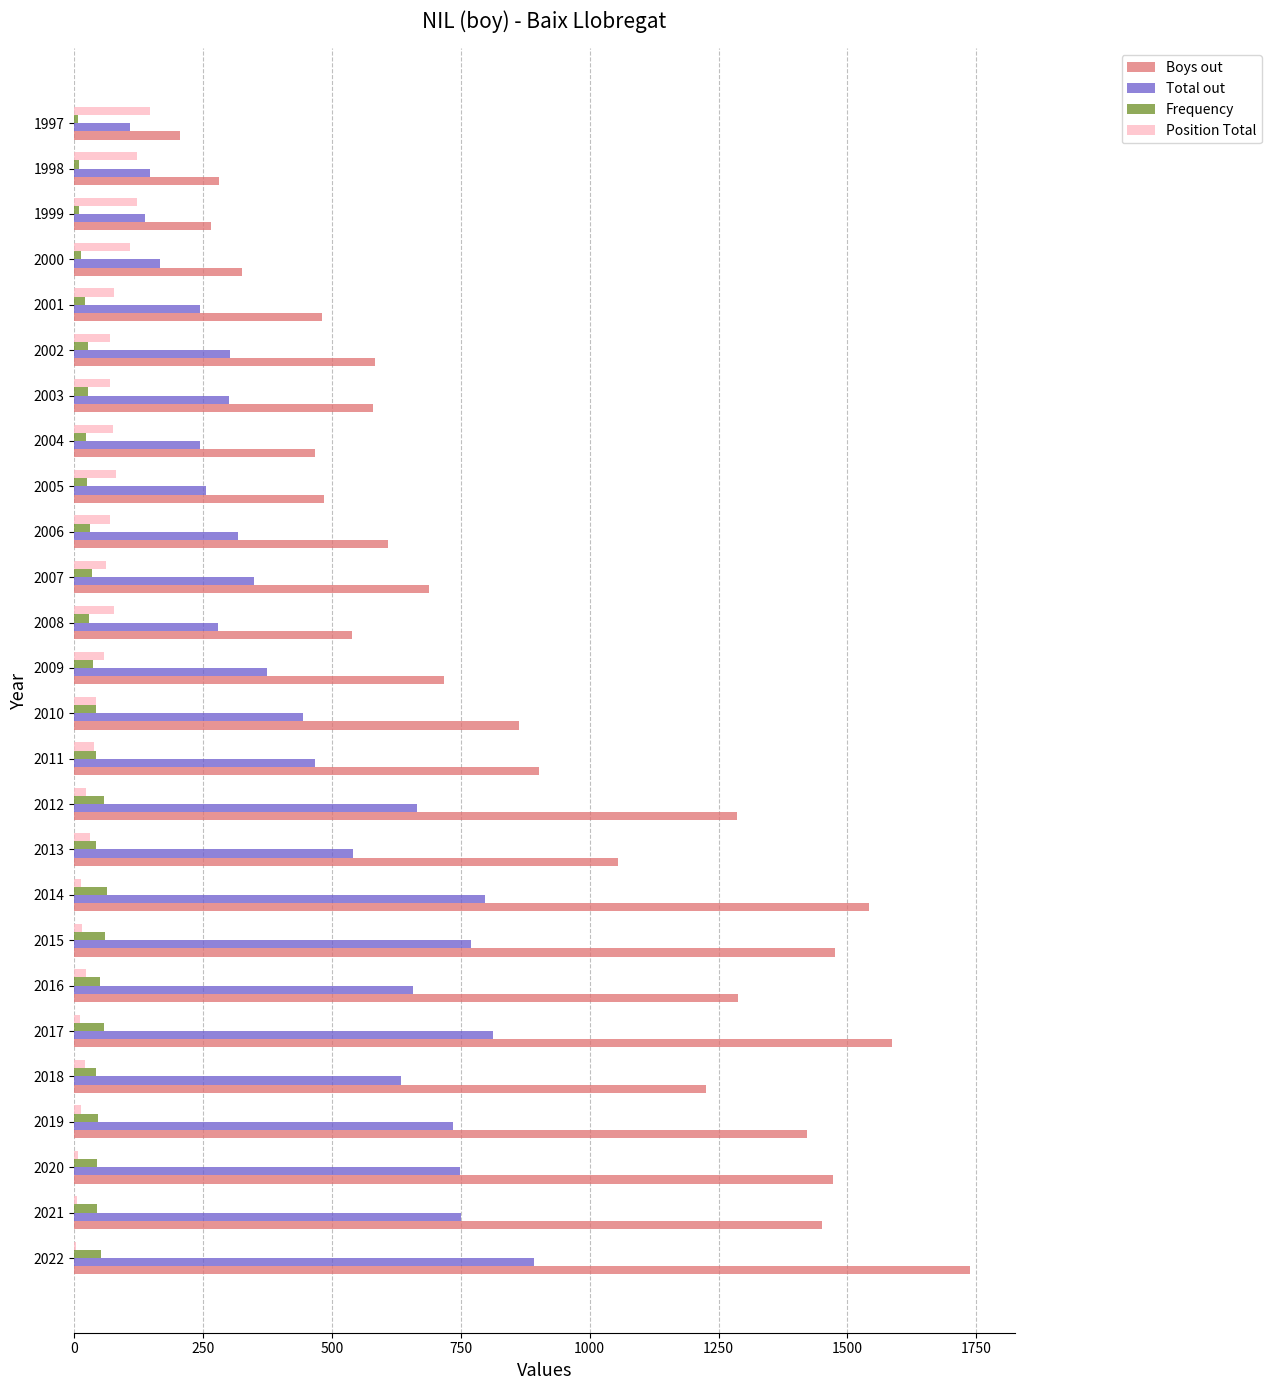

True or false: Boys out has a value of 442 at 2009.

False